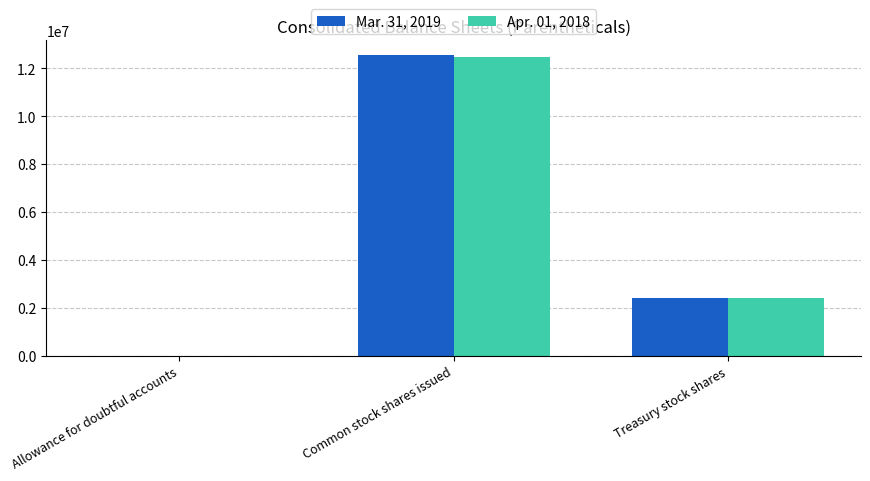

How many data points does each series have?

3